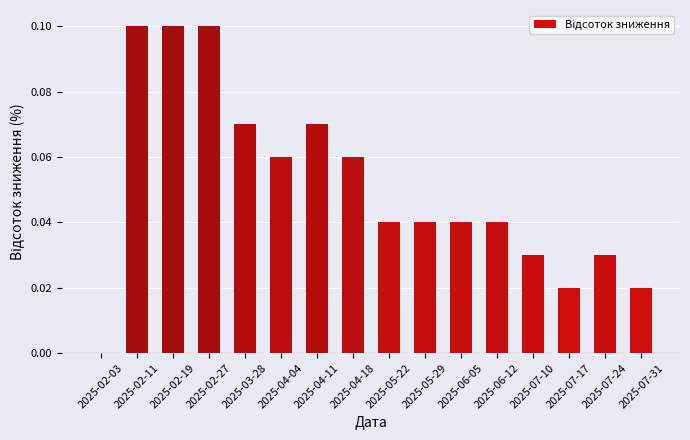

Which has a higher value, 2025-07-24 or 2025-02-11?

2025-02-11